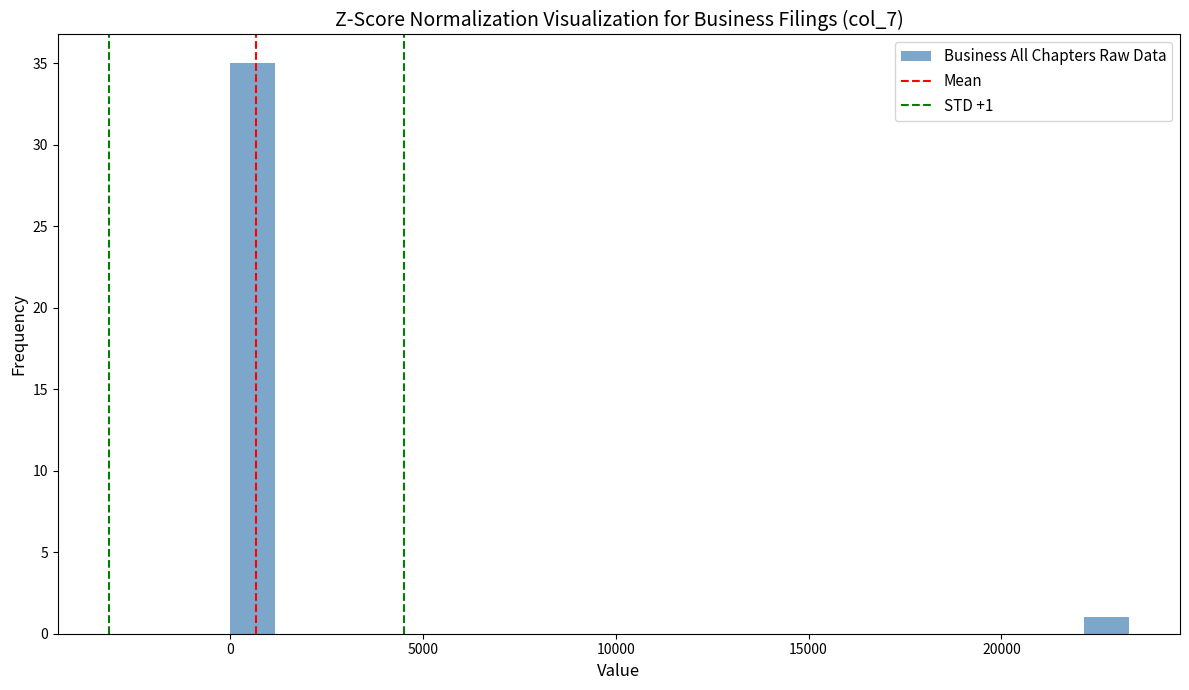

Around what value on the x-axis is the tallest bar? Give the approximate position of its centre, as read against the axis.

500